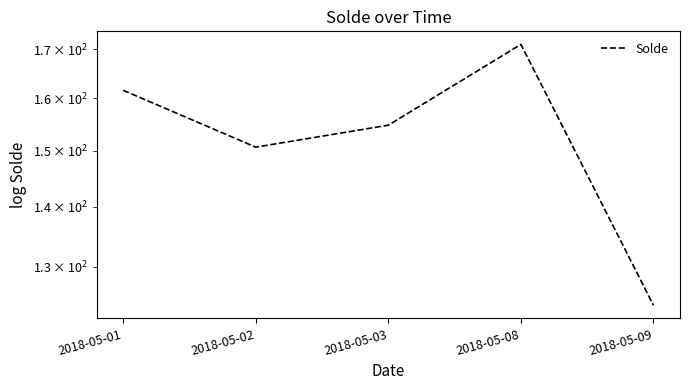

How many series are shown in this chart?

1